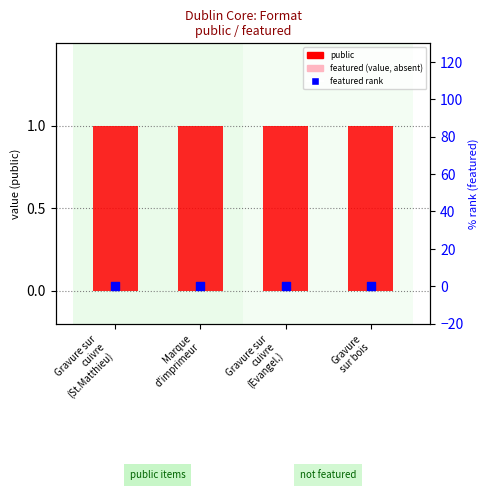

What are all the series names shown in the legend?

public, featured, featured rank